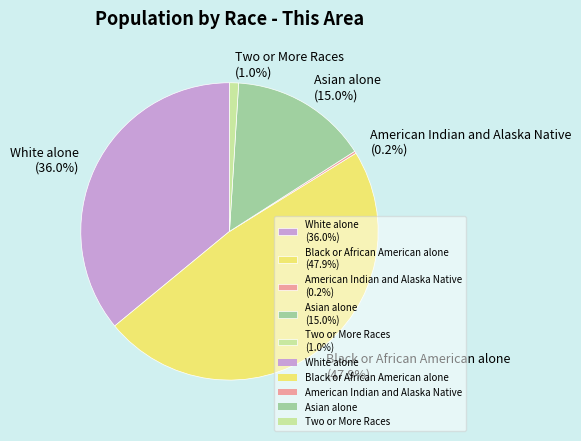

What is the largest slice in the pie chart?

Black or African American alone